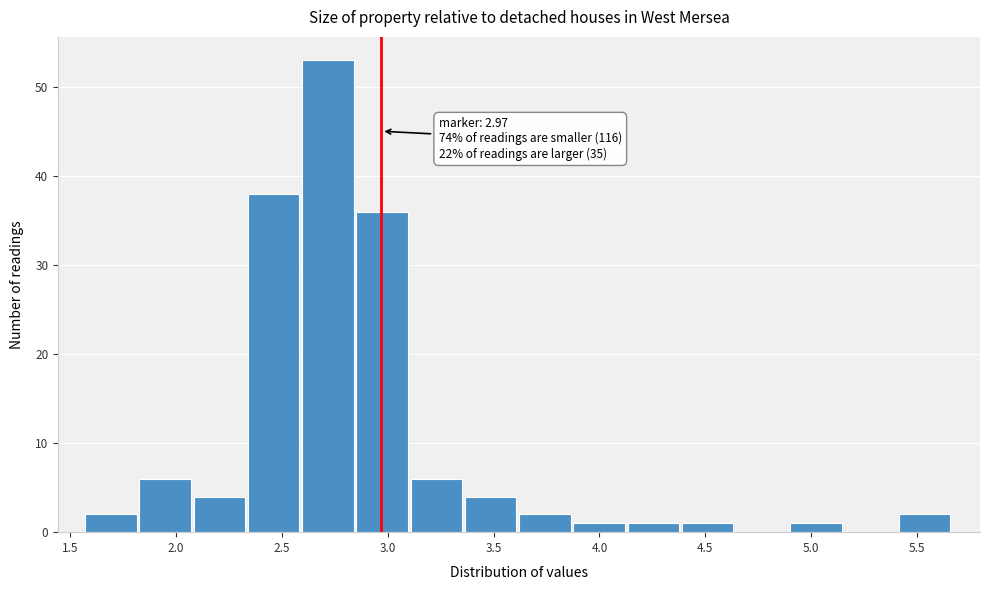

Over which range of the x-axis is the bar tallest?

2.60 to 2.85